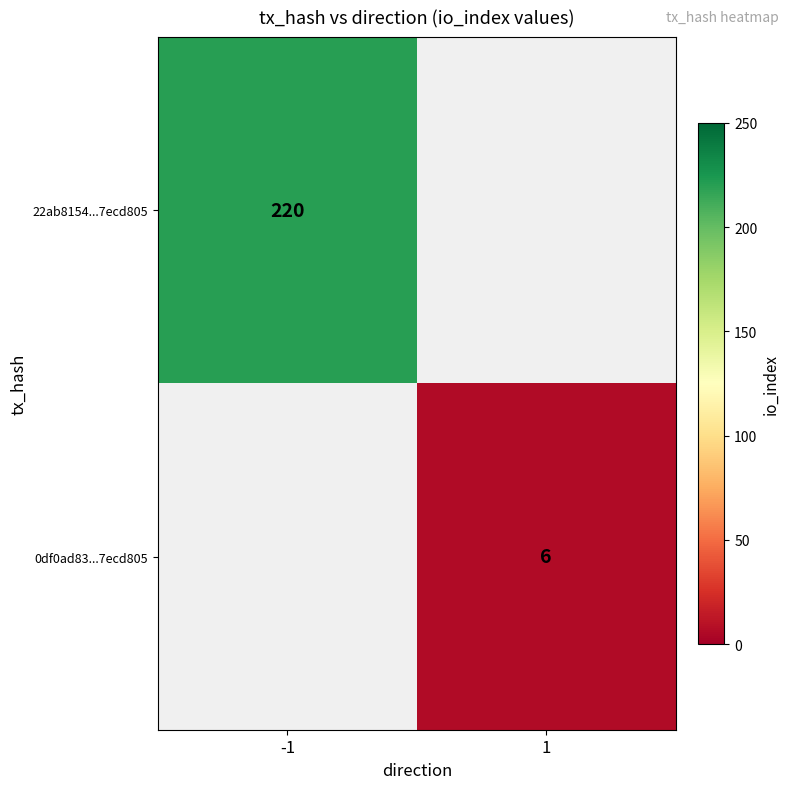

The value of 22ab8154...7ecd805 at -1 is 220. True or false?

True